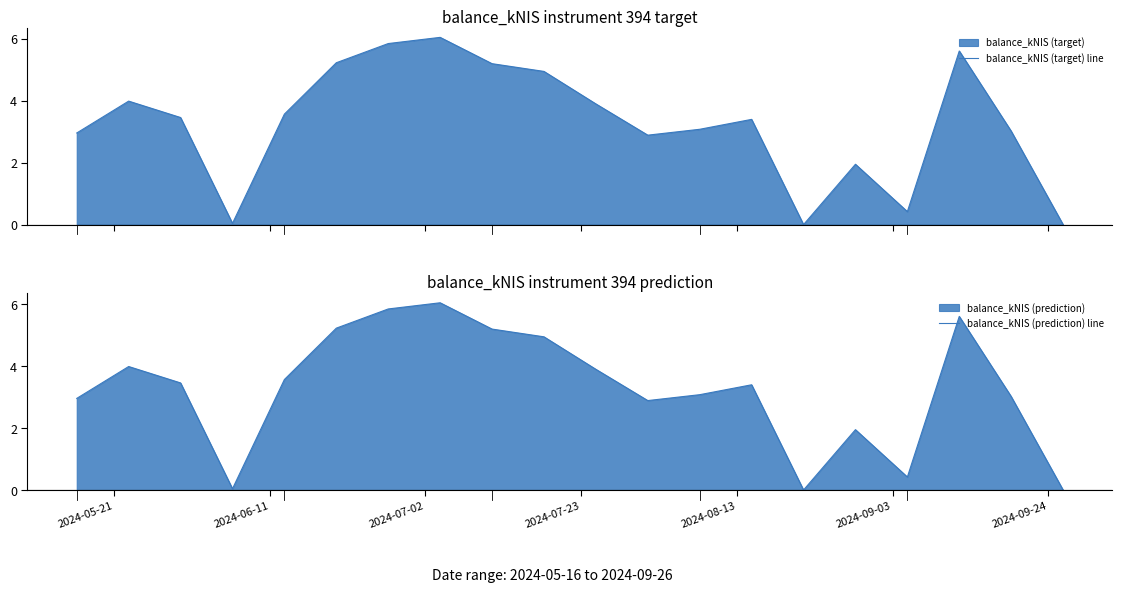

How many data points in balance_kNIS (target) line are above 3?

13